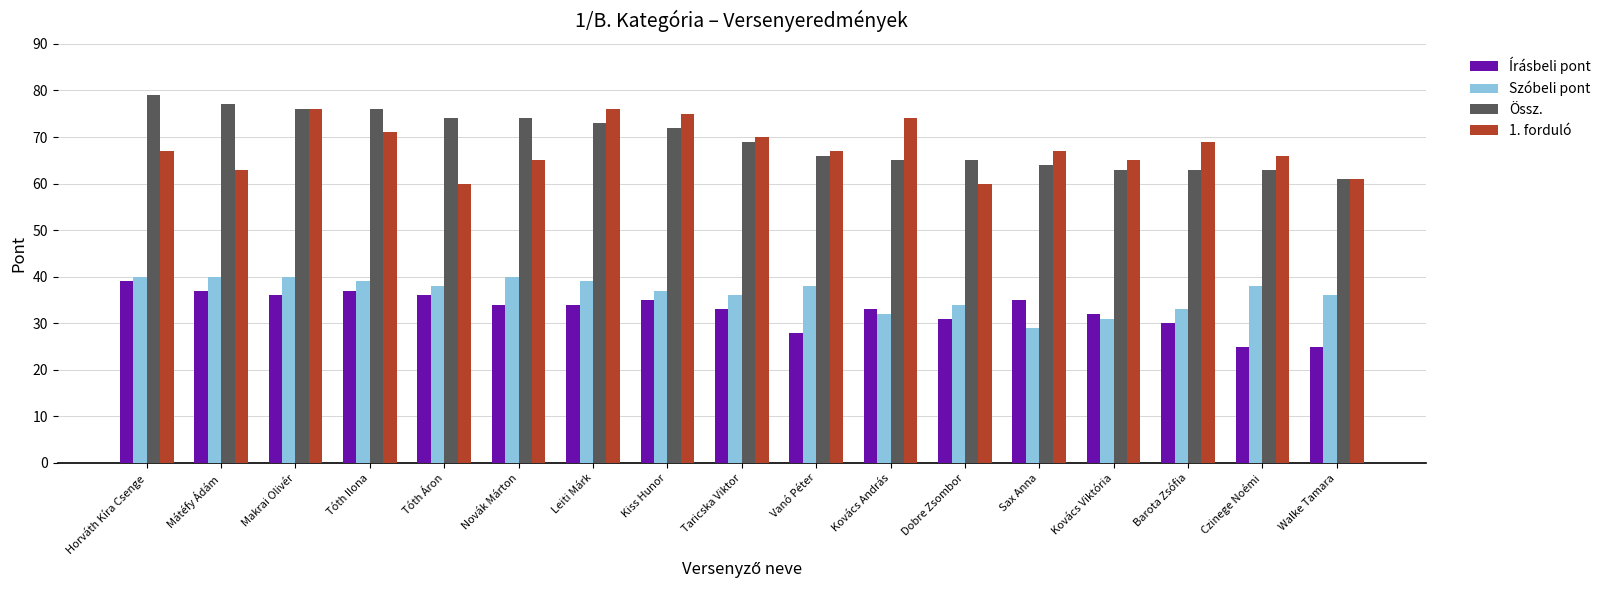

At which label is Szóbeli pont closest to 34?

Dobre Zsombor